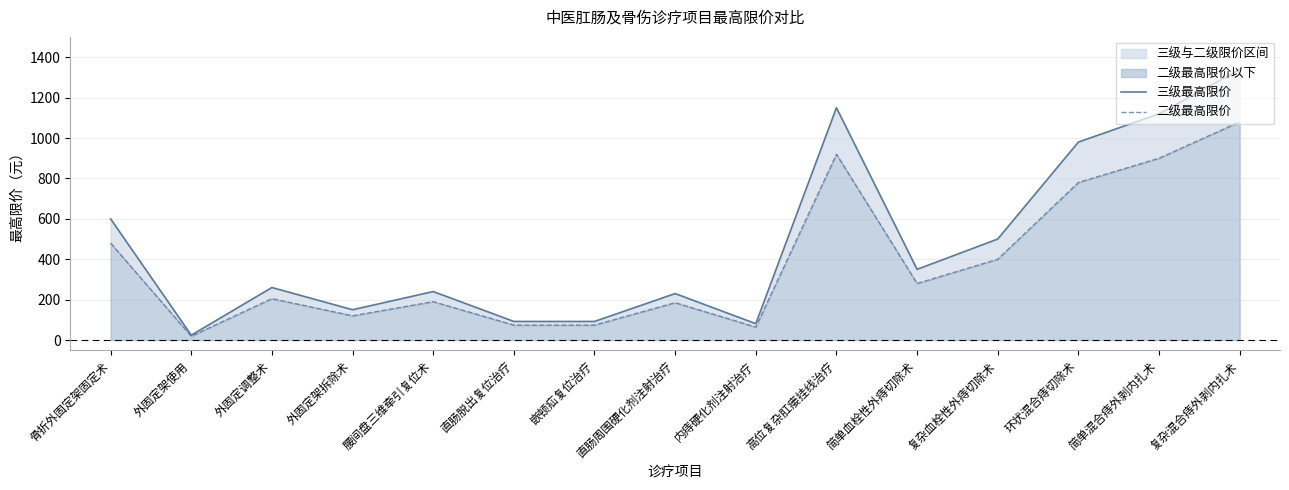

How many data points in 二级最高限价 are above 205?

7